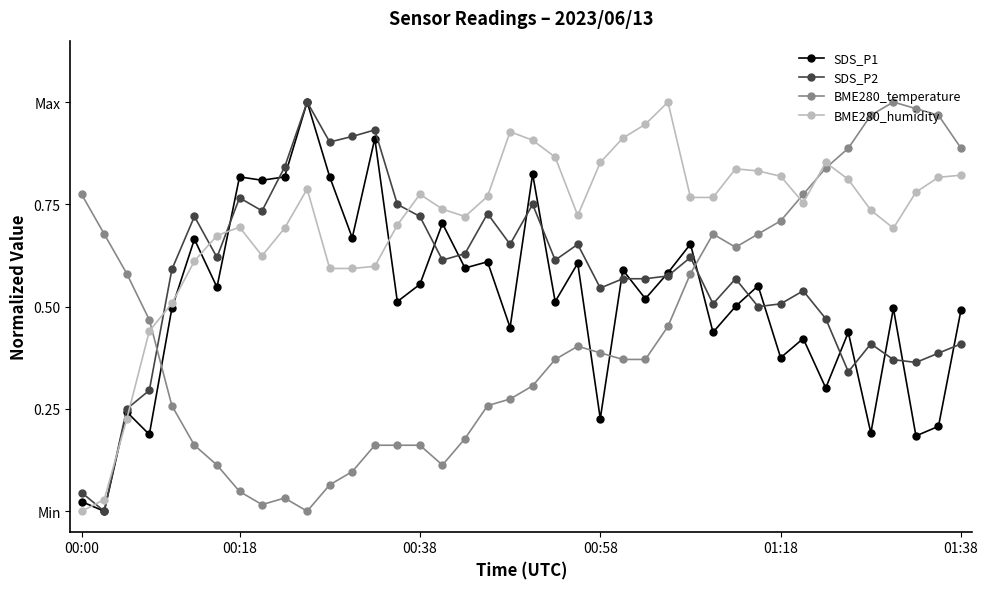

Does the chart have visible grid lines?

No